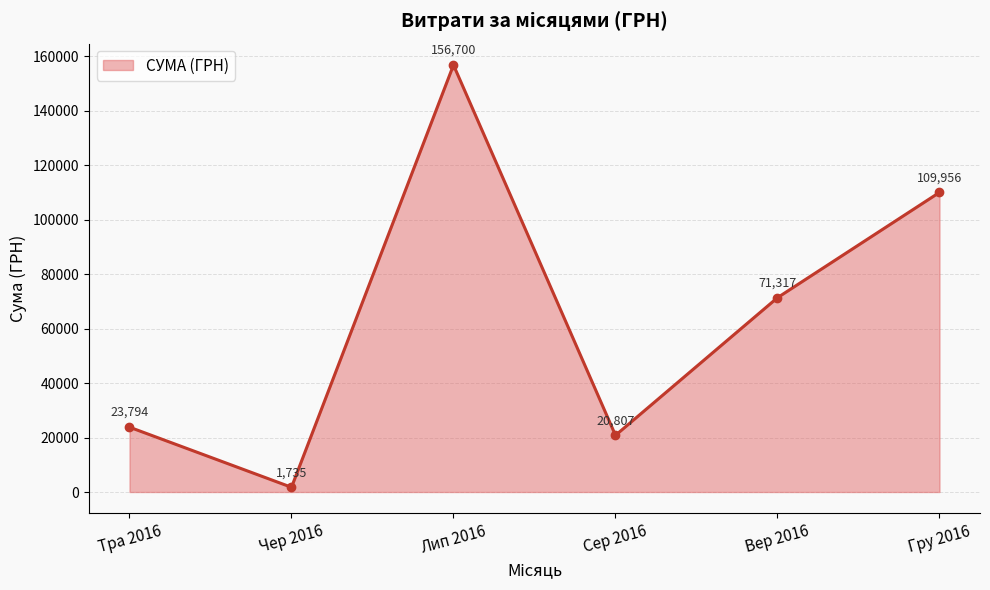

Where is the first local minimum?

Чер 2016